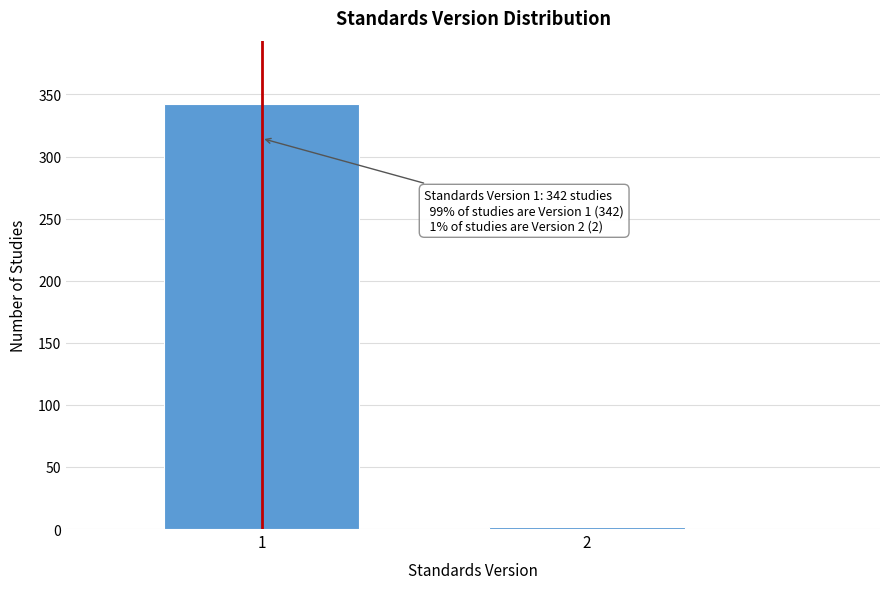

Reading right to left, what are all the values shown in this chart?

2=2	1=342